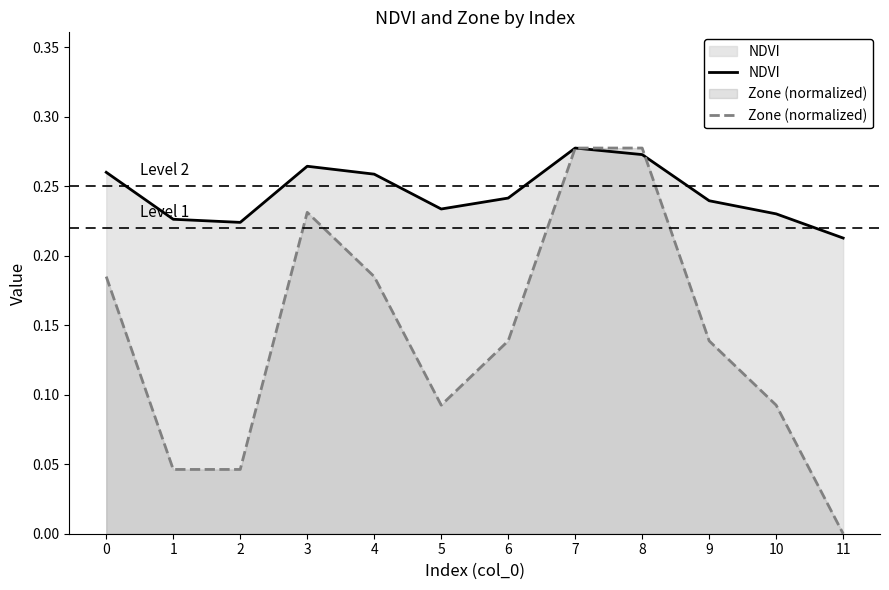

At which category is the sum across all series the highest?

7